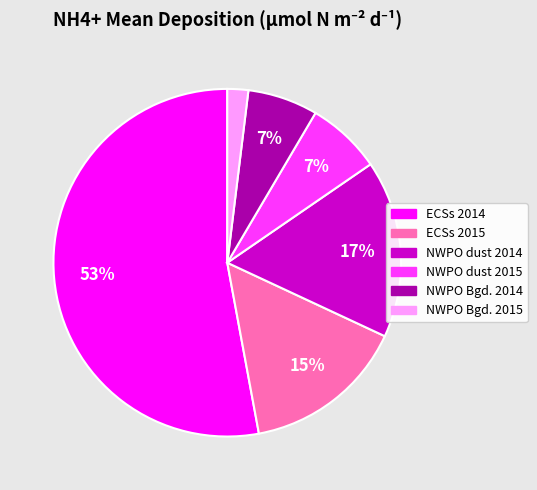

Which has a higher value, ECSs 2015 or NWPO dust 2014?

NWPO dust 2014